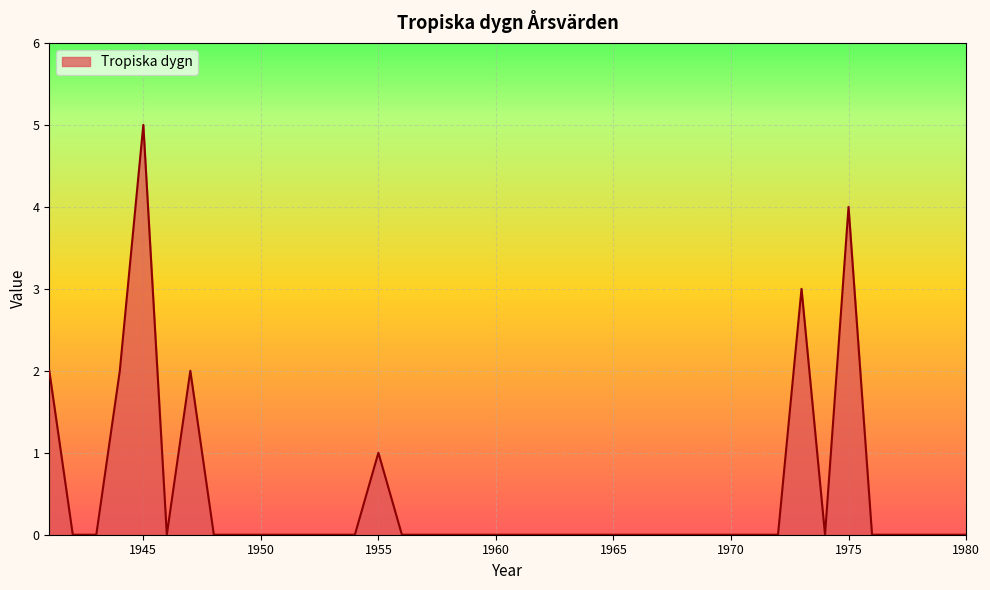

What is the difference between the second highest and minimum values?

4